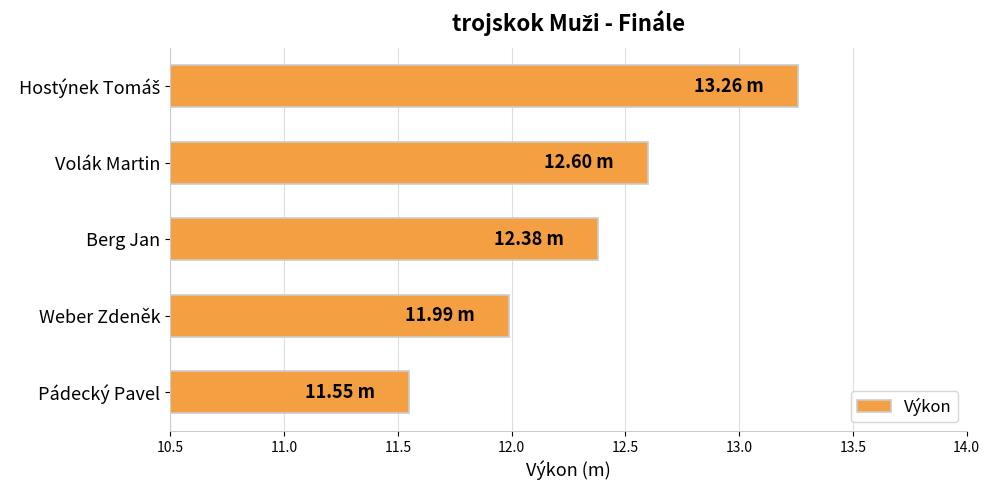

What is the label of the 1st bar from the bottom?

Pádecký Pavel